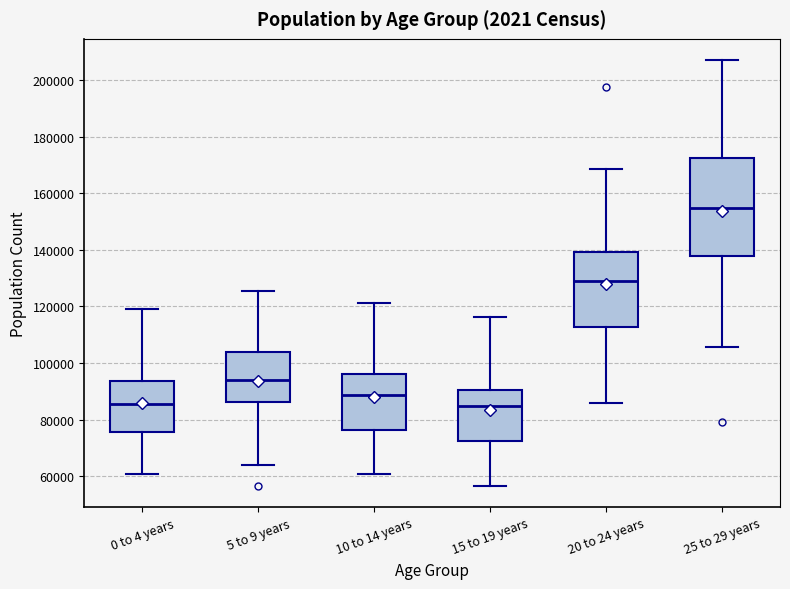

Which box is the tallest, from its lower edge to its upper edge?

25 to 29 years